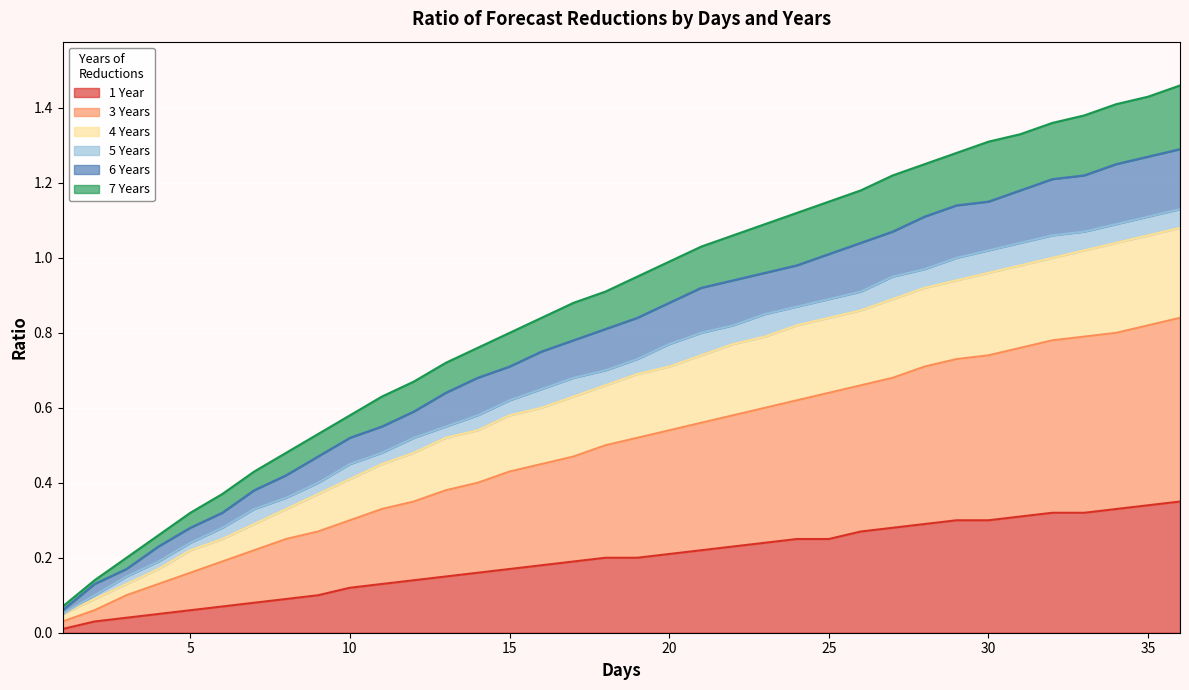

Is it true that 1 Year equals 0.1 at 4?

False